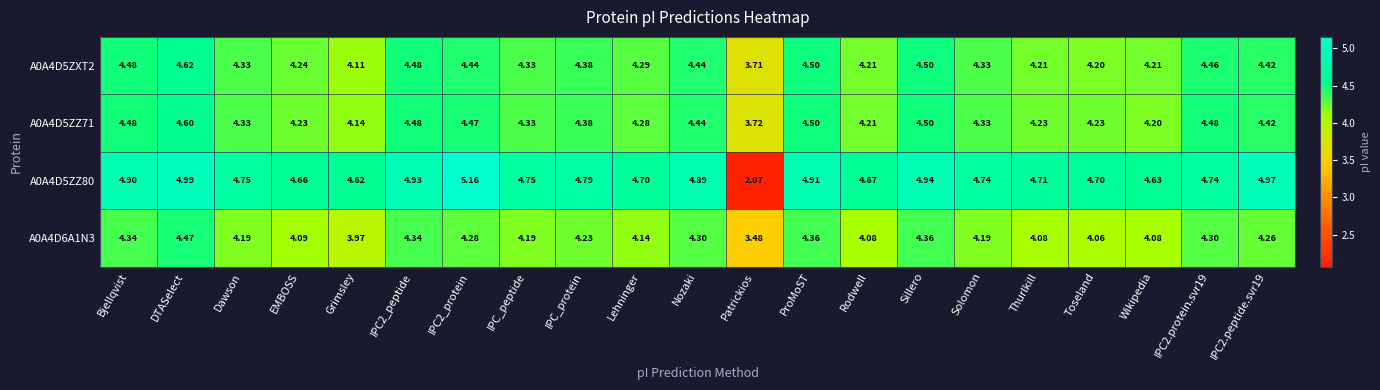

Which category has the highest value in the A0A4D5ZXT2 series?

DTASelect